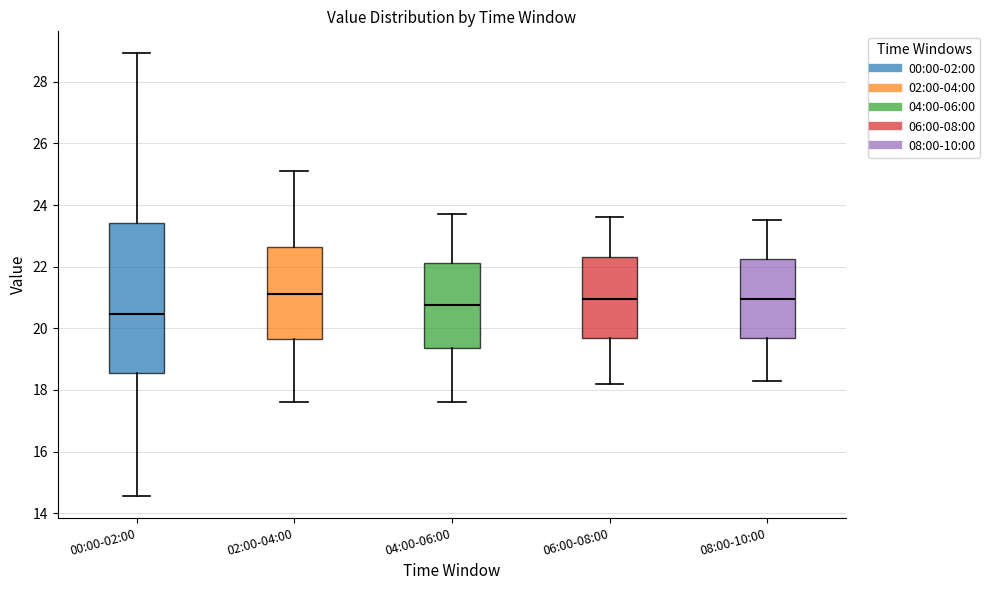

Reading left to right, transcribe this box plot: for each box, give where its median line is, the range the box spans, and where its two whiskers end, as read against the y-axis. The values are not printed on the chart, so give them approximately, as read against the axis.

00:00-02:00: median 20.4, box 18.6 to 23.4, whiskers 14.6 to 29.0
02:00-04:00: median 21.2, box 19.6 to 22.6, whiskers 17.6 to 25.2
04:00-06:00: median 20.8, box 19.4 to 22.2, whiskers 17.6 to 23.8
06:00-08:00: median 21.0, box 19.6 to 22.4, whiskers 18.2 to 23.6
08:00-10:00: median 21.0, box 19.6 to 22.2, whiskers 18.4 to 23.6